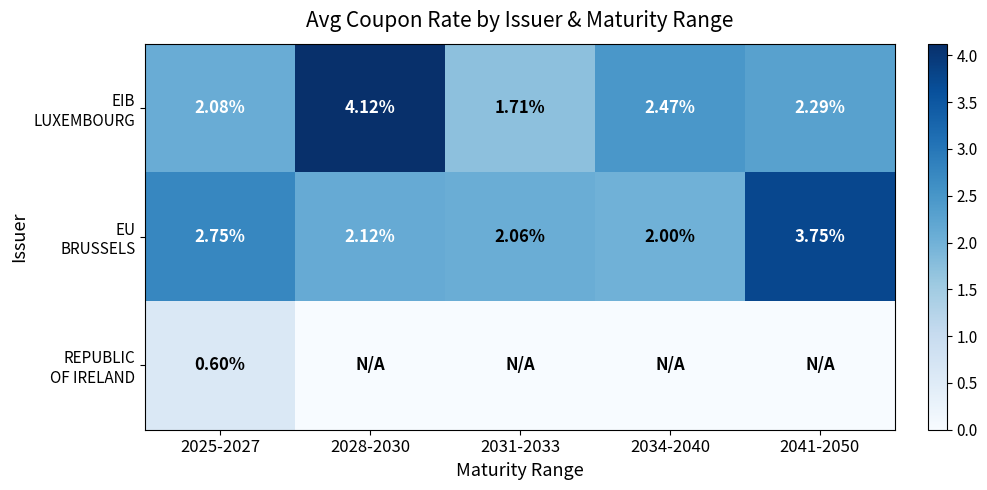

What is the minimum value for EIB LUXEMBOURG?

1.7